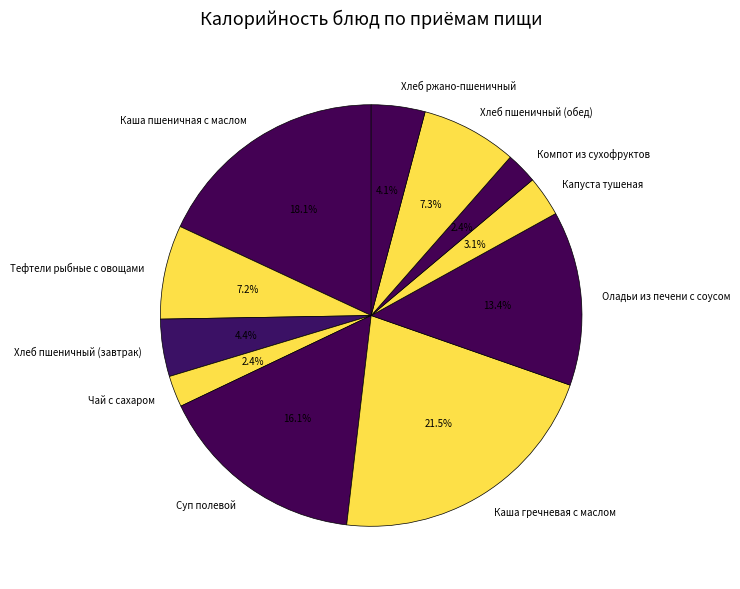

Does Хлеб ржано-пшеничный represent more than half of the total?

No